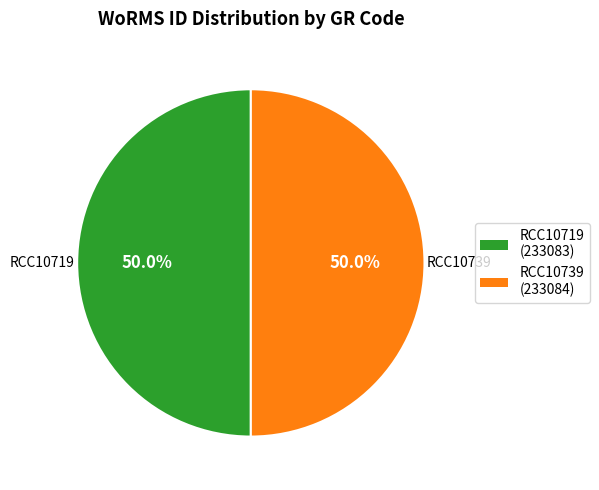

Is the sum of RCC10719 and RCC10739 greater than half?

Yes